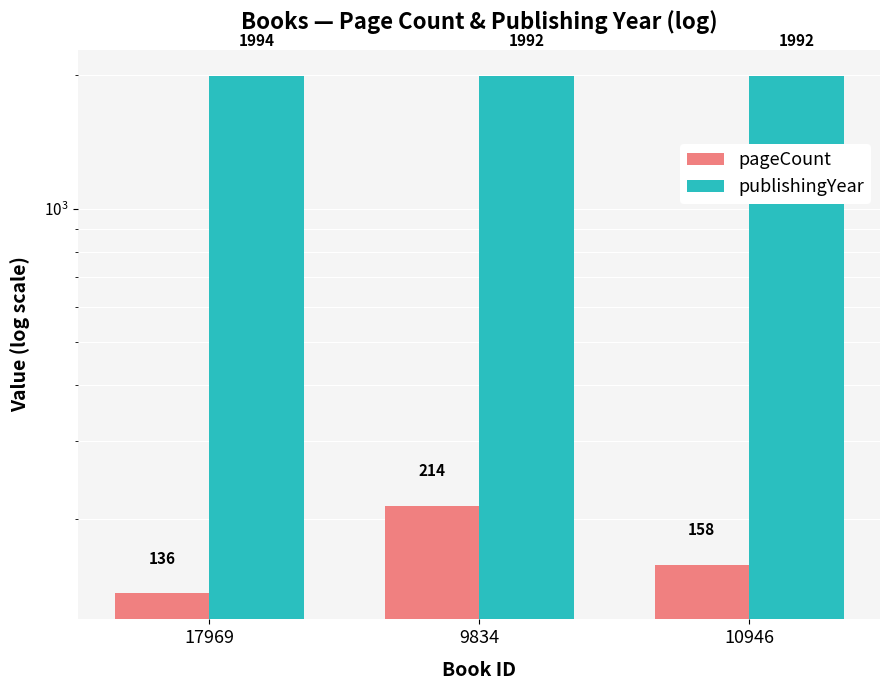

At which label is pageCount closest to 175?

10946